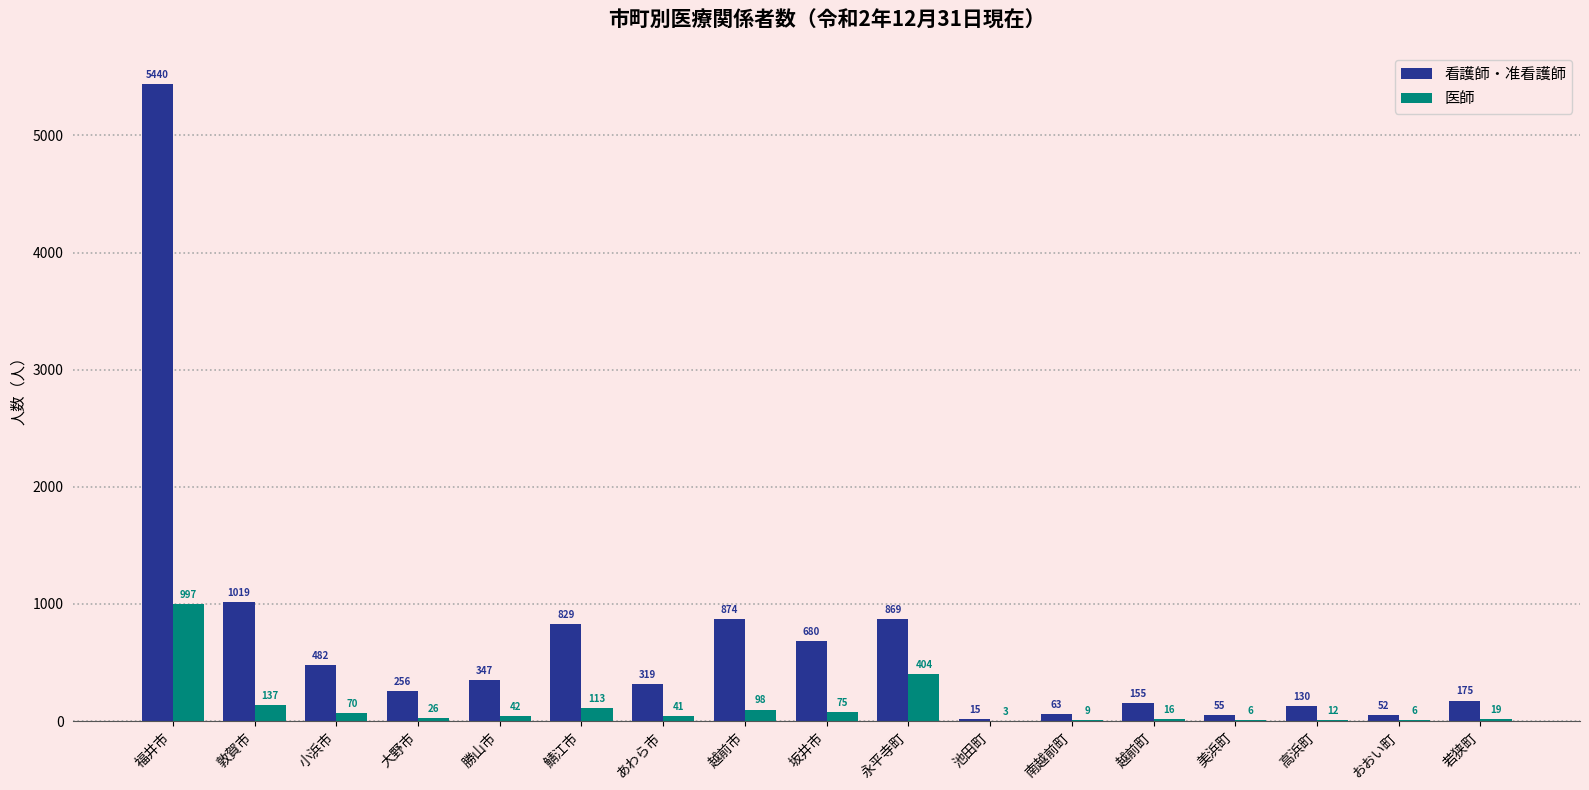

Which series changed the most between あわら市 and 越前市?

看護師・准看護師